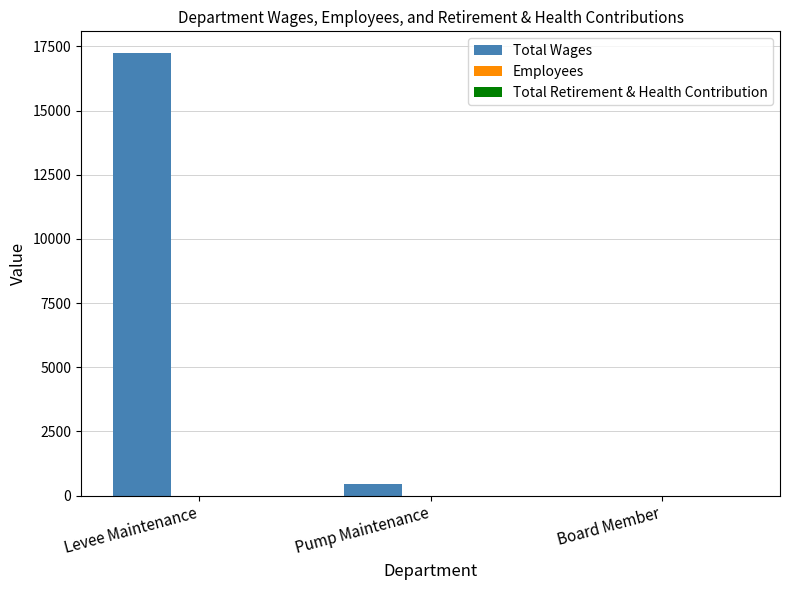

At which category is the sum across all series the highest?

Levee Maintenance